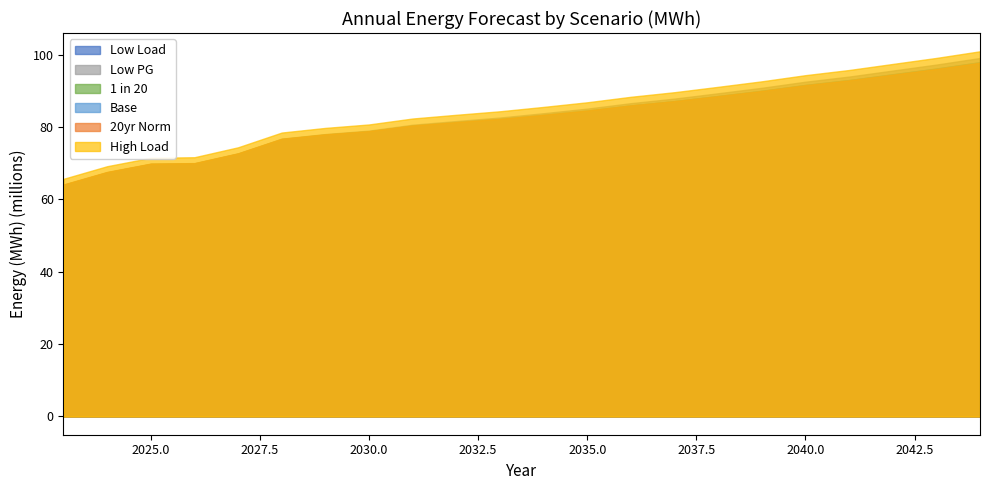

What is the sum of the 1 in 20 values at 2033 and 2044?

180154658.8